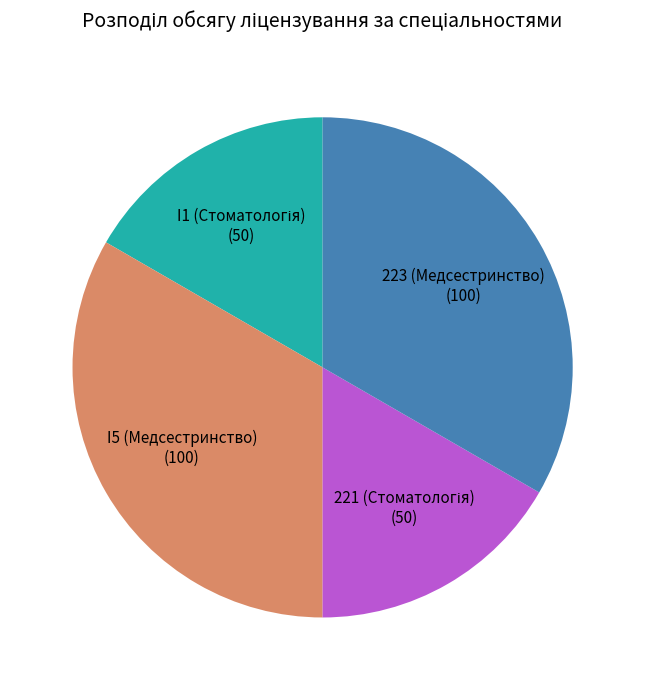

Is there any slice that represents more than half of the pie?

No